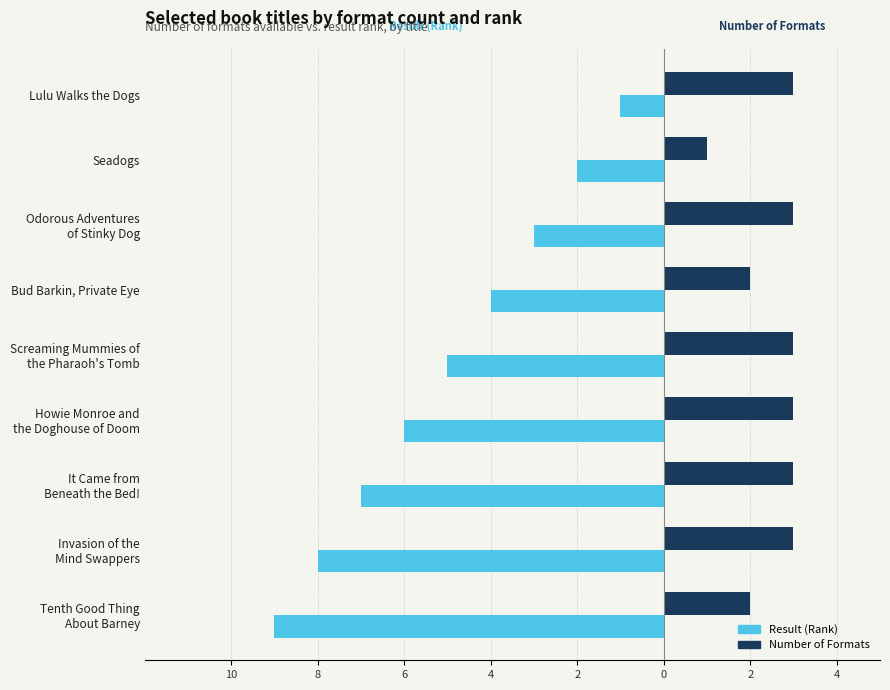

Reading left to right, transcribe all the data shown in this chart.

Result (Rank): -1	-2	-3	-4	-5	-6	-7	-8	-9
Number of Formats: 3	1	3	2	3	3	3	3	2